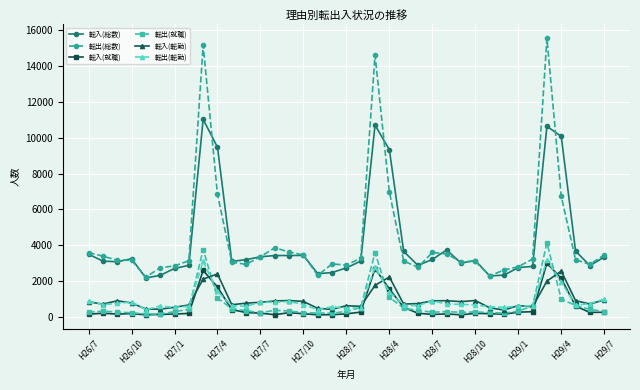

Which series has the widest spread of values?

転出(総数)